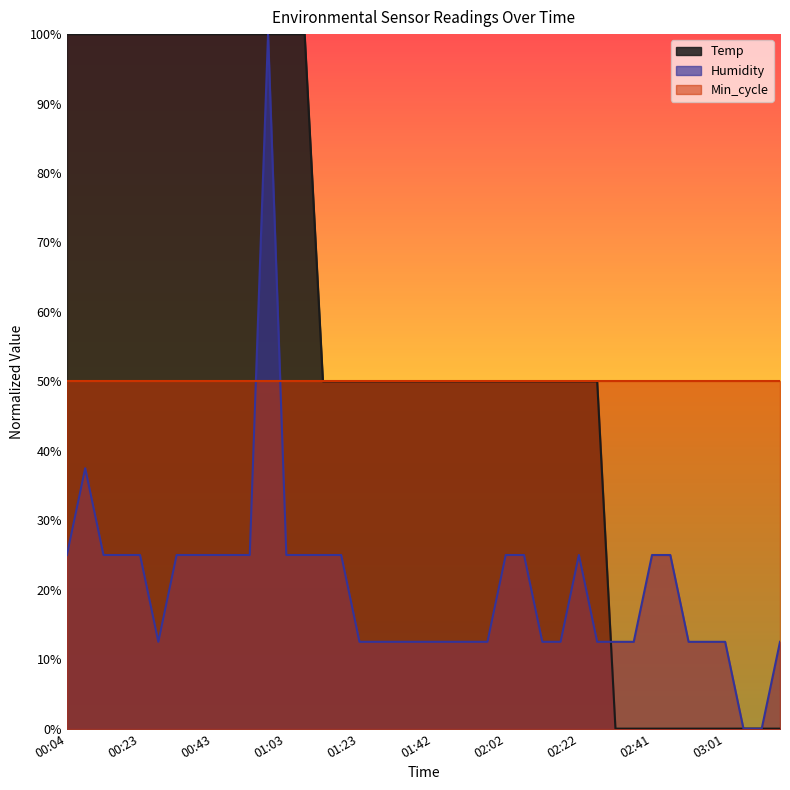

What is the sum of all Temp values?

2200.0